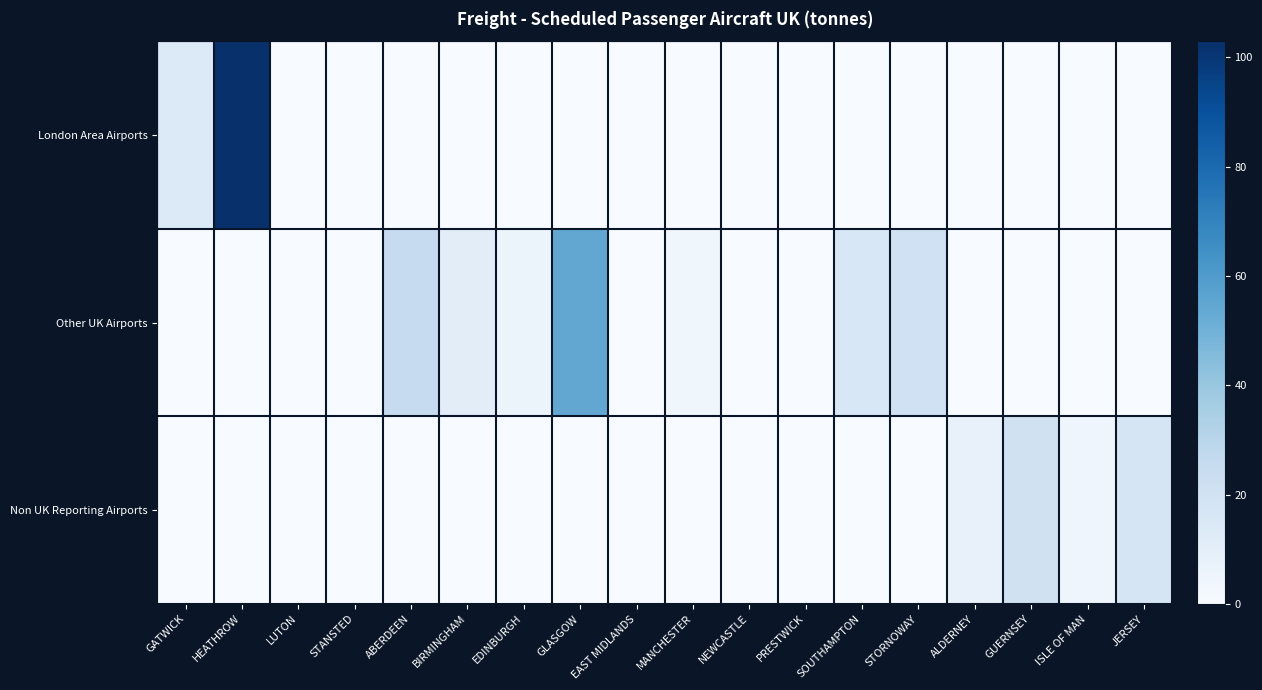

Reading left to right, list all the values displayed in this chart.

London Area Airports: GATWICK=13.8	HEATHROW=102.9	LUTON=0.0	STANSTED=0.0	ABERDEEN=0.0	BIRMINGHAM=0.0	EDINBURGH=0.0	GLASGOW=0.0	EAST MIDLANDS=0.0	MANCHESTER=0.0	NEWCASTLE=0.0	PRESTWICK=0.0	SOUTHAMPTON=0.0	STORNOWAY=0.0	ALDERNEY=0.0	GUERNSEY=0.0	ISLE OF MAN=0.0	JERSEY=0.0
Other UK Airports: GATWICK=0.0	HEATHROW=0.0	LUTON=0.0	STANSTED=0.0	ABERDEEN=25.5	BIRMINGHAM=10.7	EDINBURGH=5.6	GLASGOW=54.5	EAST MIDLANDS=0.0	MANCHESTER=3.7	NEWCASTLE=0.0	PRESTWICK=0.0	SOUTHAMPTON=15.9	STORNOWAY=20.6	ALDERNEY=0.0	GUERNSEY=0.0	ISLE OF MAN=0.0	JERSEY=0.0
Non UK Reporting Airports: GATWICK=0.0	HEATHROW=0.0	LUTON=0.0	STANSTED=0.0	ABERDEEN=0.0	BIRMINGHAM=0.0	EDINBURGH=0.0	GLASGOW=0.0	EAST MIDLANDS=0.0	MANCHESTER=0.0	NEWCASTLE=0.0	PRESTWICK=0.0	SOUTHAMPTON=0.0	STORNOWAY=0.0	ALDERNEY=7.8	GUERNSEY=20.4	ISLE OF MAN=4.6	JERSEY=17.7